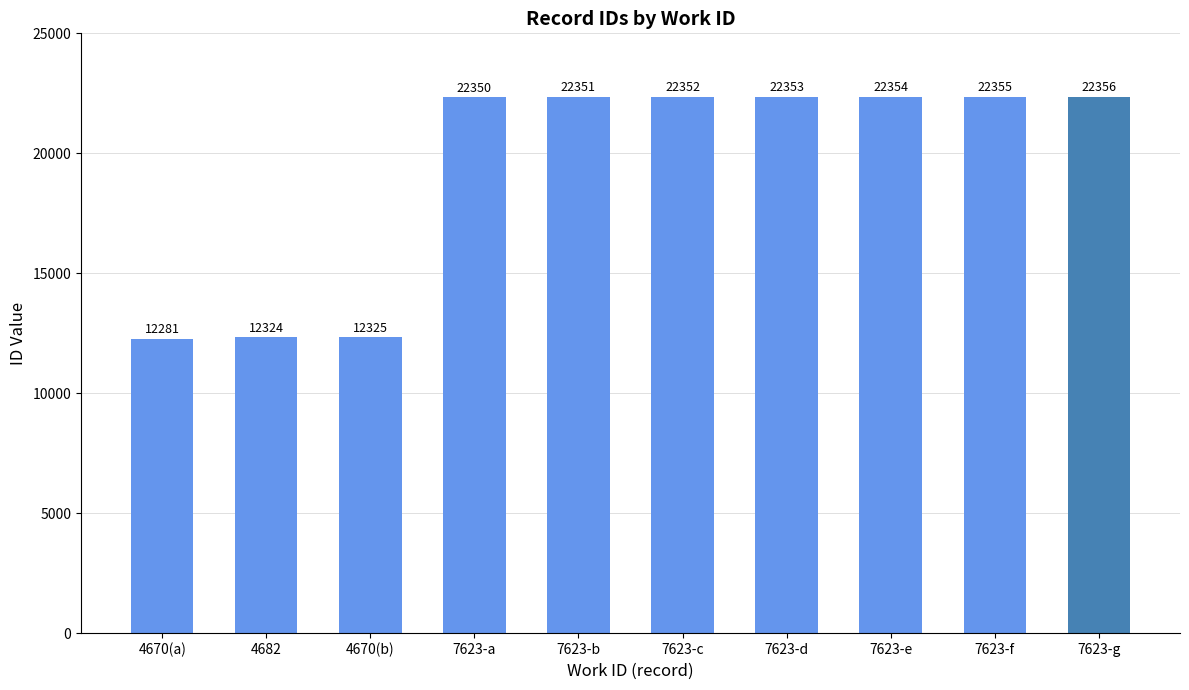

How many bars are there in total?

10